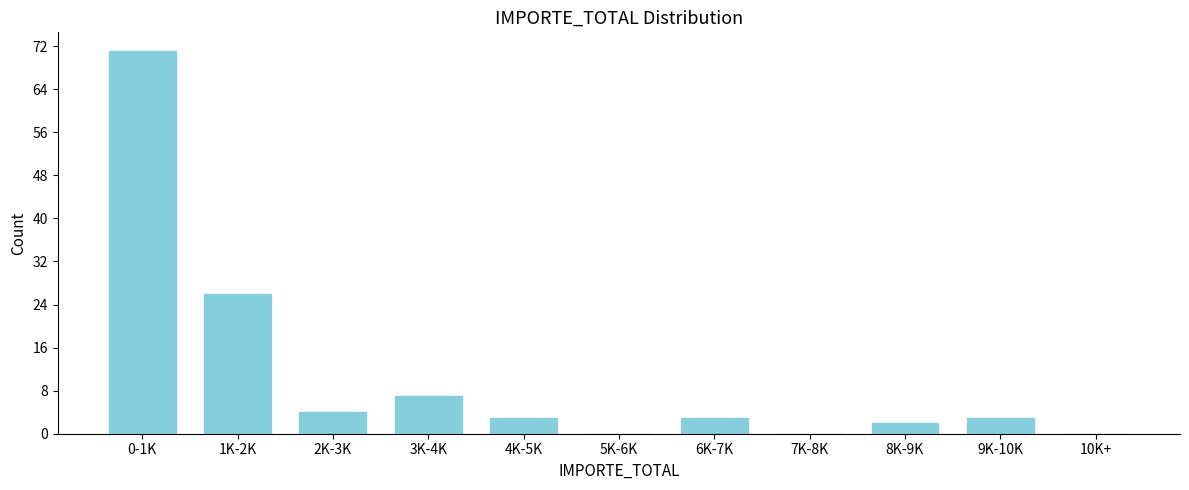

Reading left to right, list all the values displayed in this chart.

0-1K=71	1K-2K=26	2K-3K=4	3K-4K=7	4K-5K=3	5K-6K=0	6K-7K=3	7K-8K=0	8K-9K=2	9K-10K=3	10K+=0